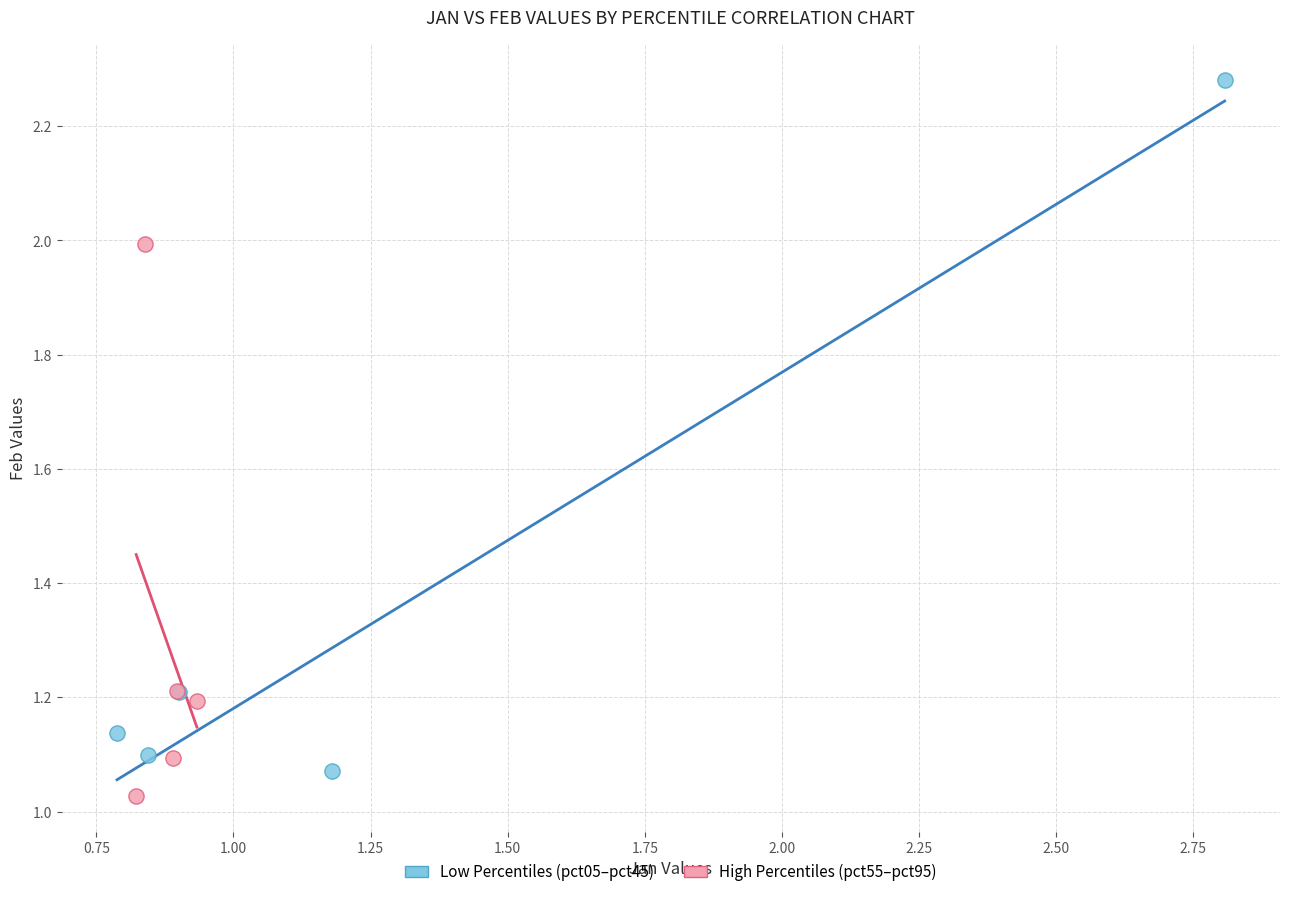

Which series has the widest spread of Y values?

Low Percentiles (pct05–pct45)